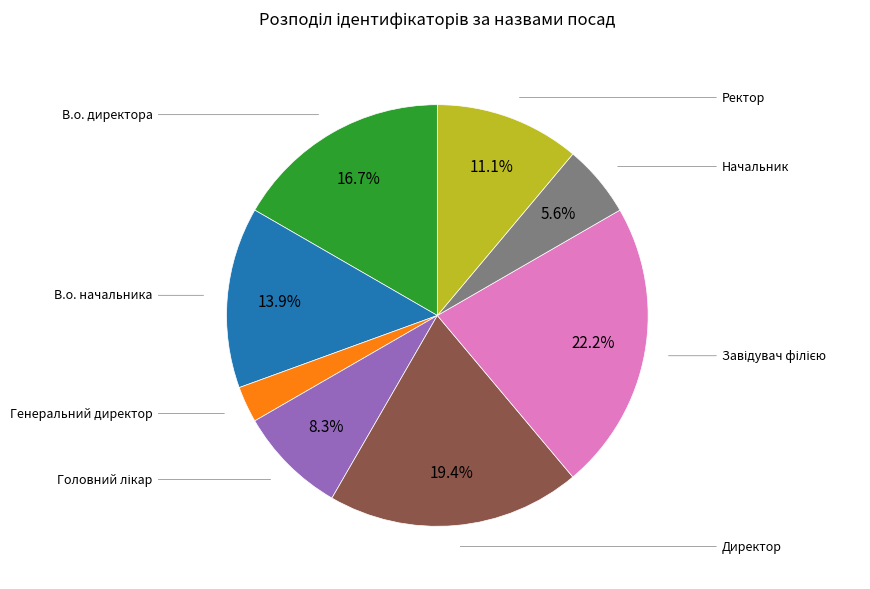

Does any single category account for the majority?

No